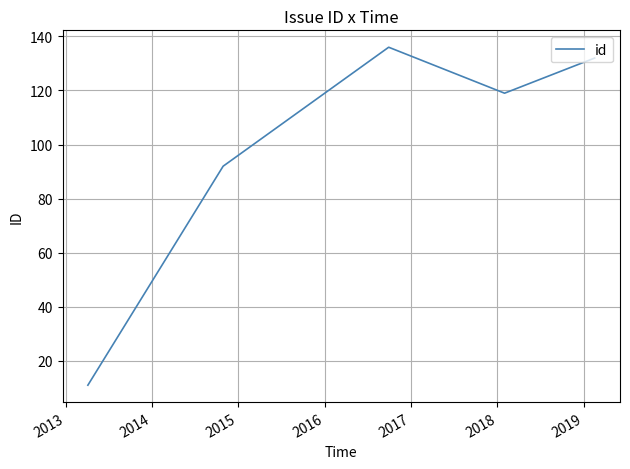

What is the sum of all values?

490